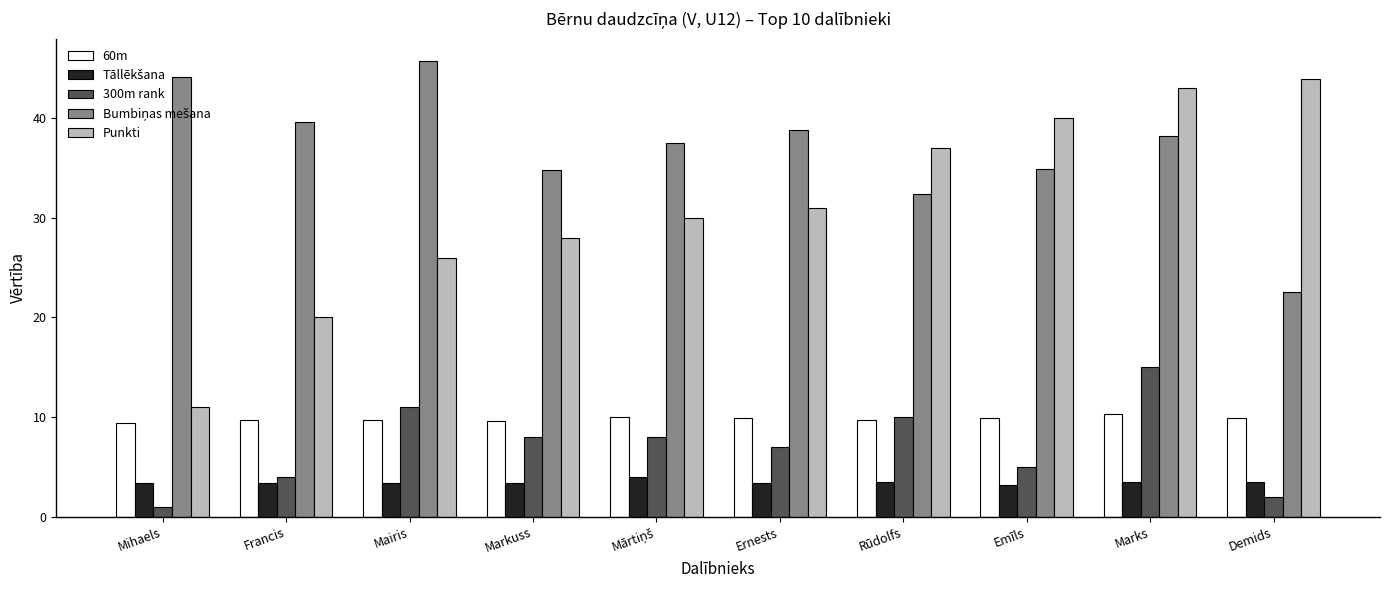

What is the total value across all series at Francis?

76.8